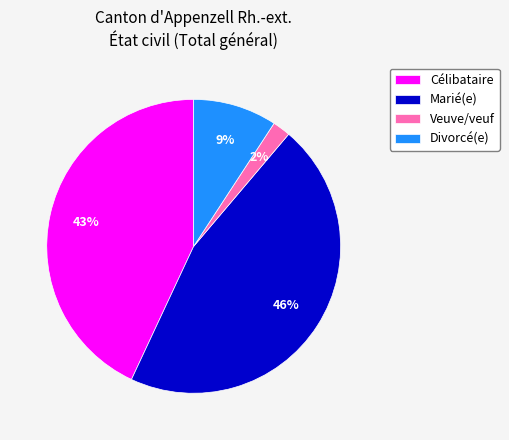

Which has a higher value, Divorcé(e) or Marié(e)?

Marié(e)